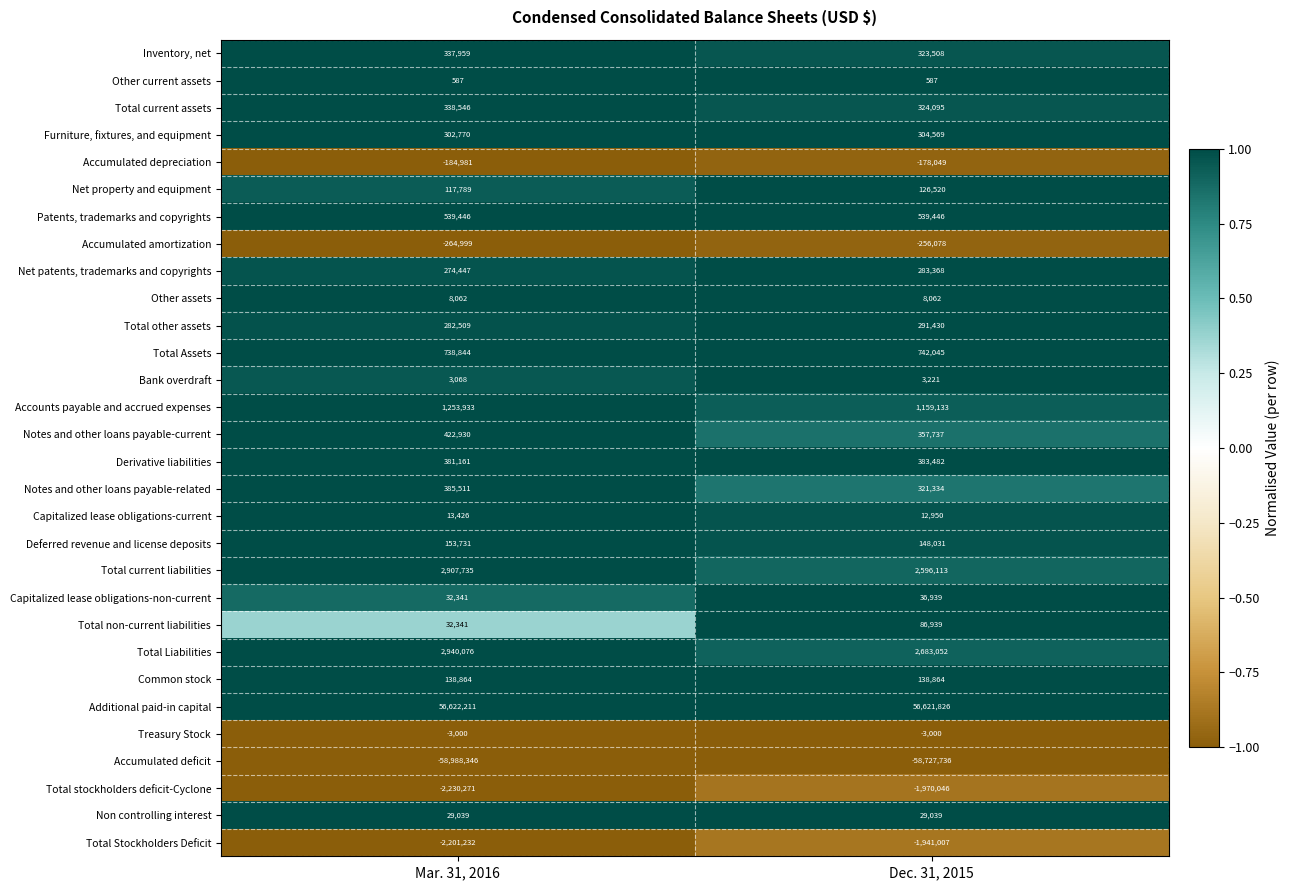

The value of Net patents, trademarks and copyrights at Mar. 31, 2016 is 274447. True or false?

True